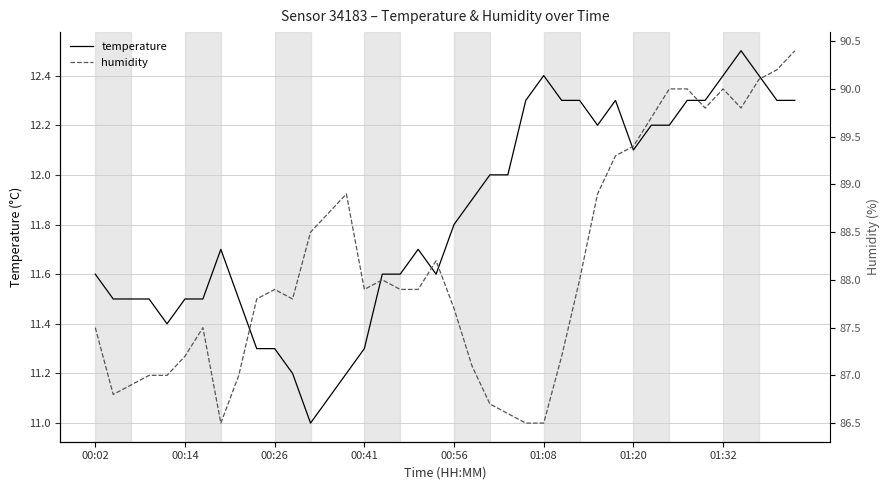

True or false: temperature has more than 1 interior local peaks.

True